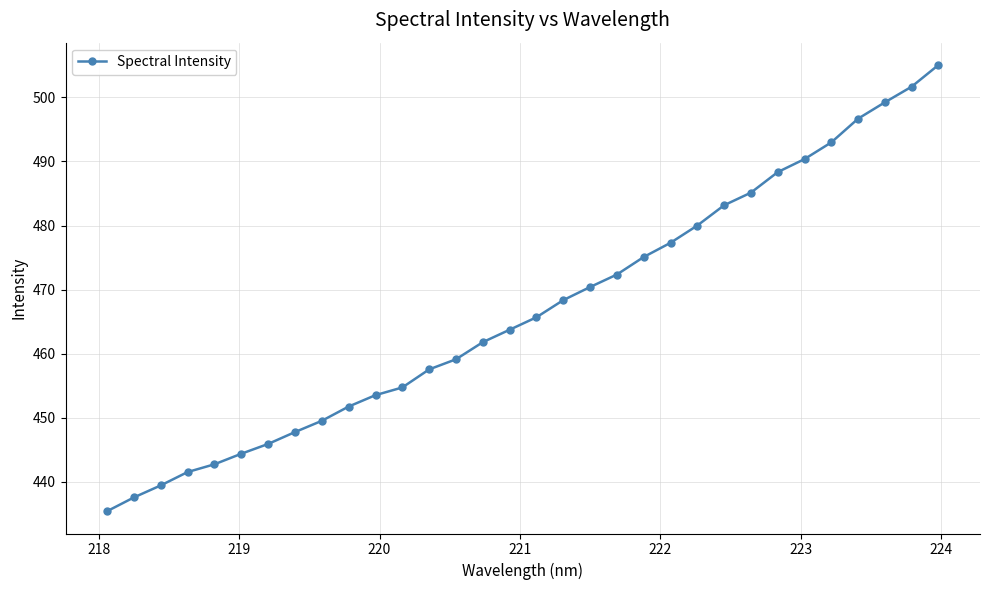

What is the value of the 2nd point from the left?

437.6